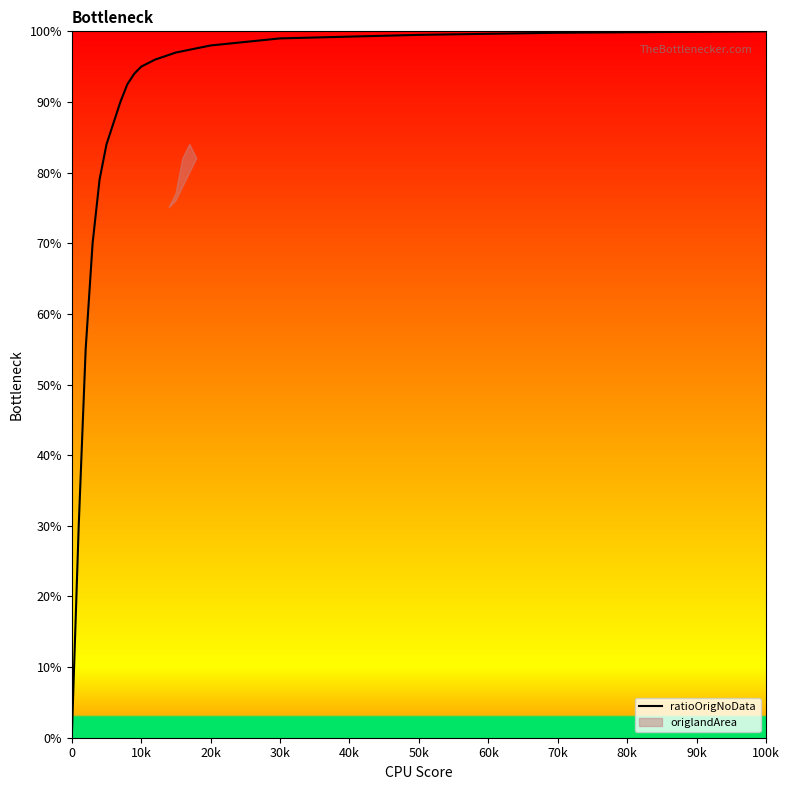

What is the difference between the maximum and minimum values?

100.0